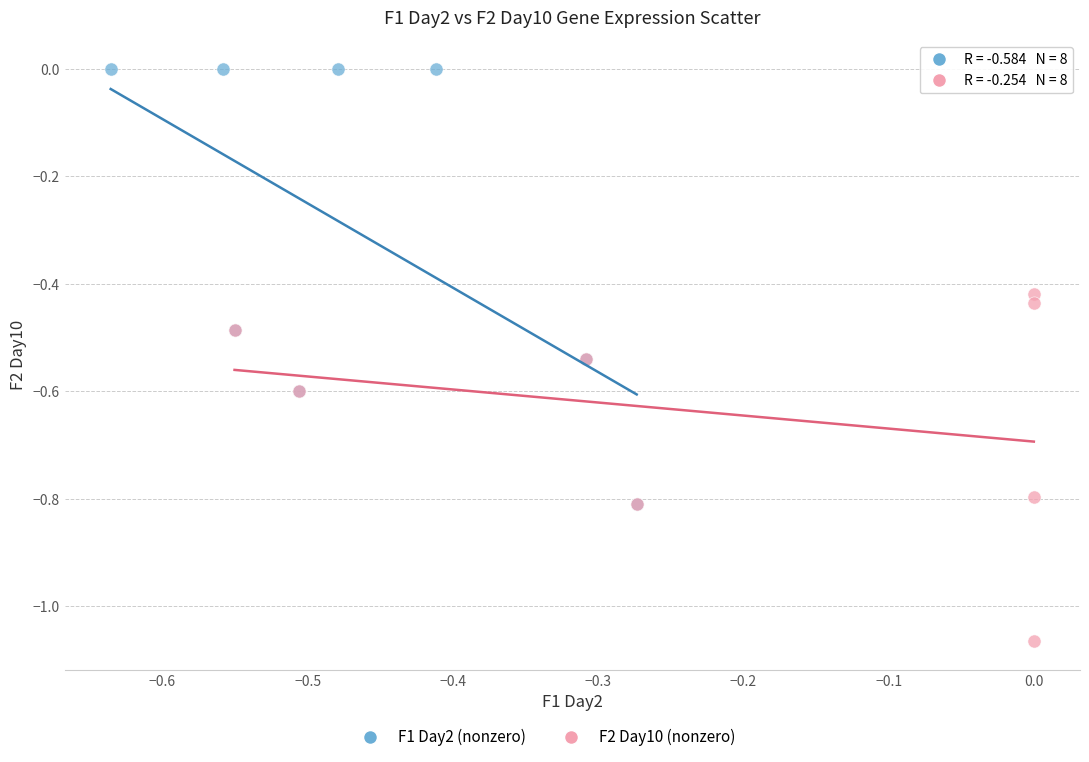

Which series has the largest Y range (max minus min)?

F1 Day2 (nonzero)